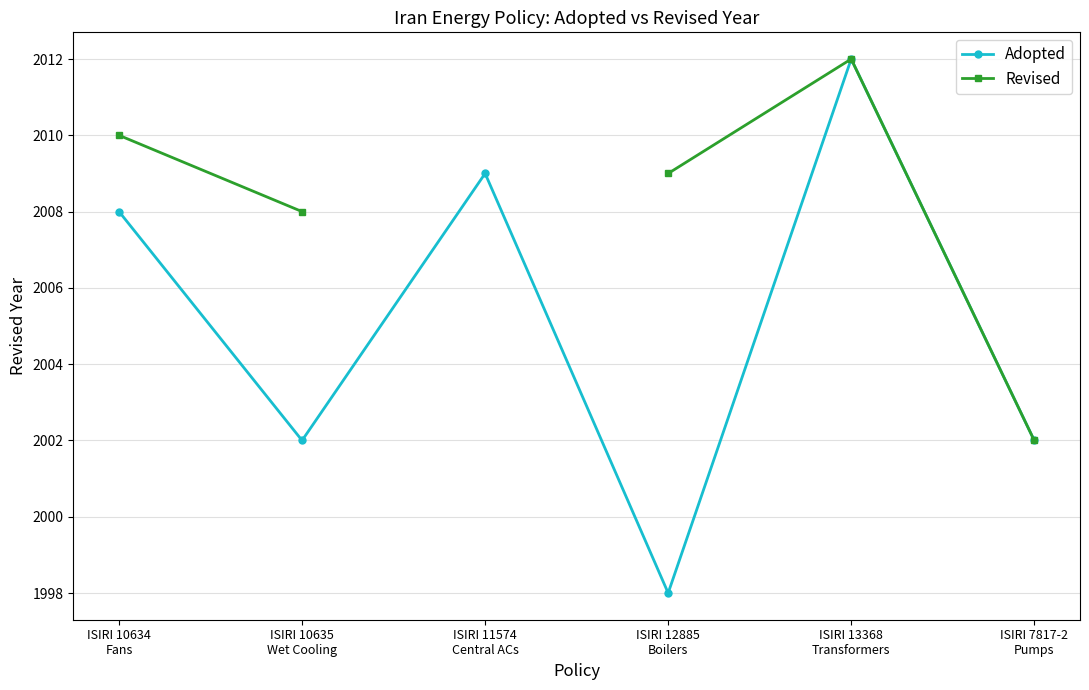

Does the chart have visible grid lines?

Yes